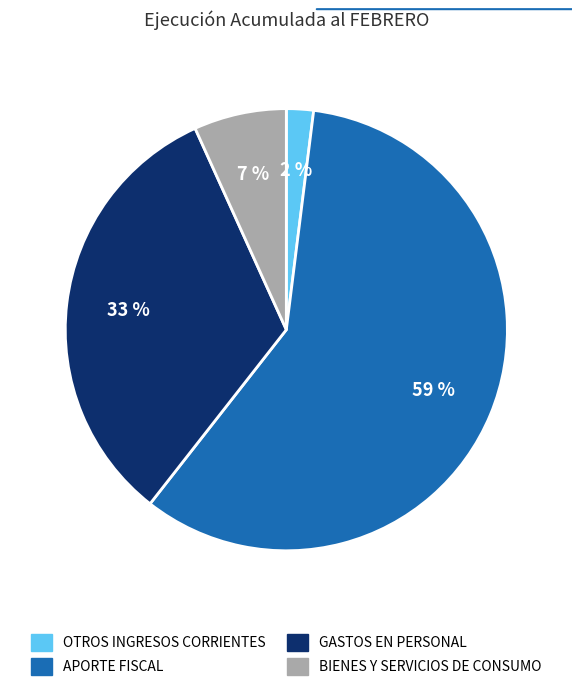

What is the largest slice in the pie chart?

APORTE FISCAL